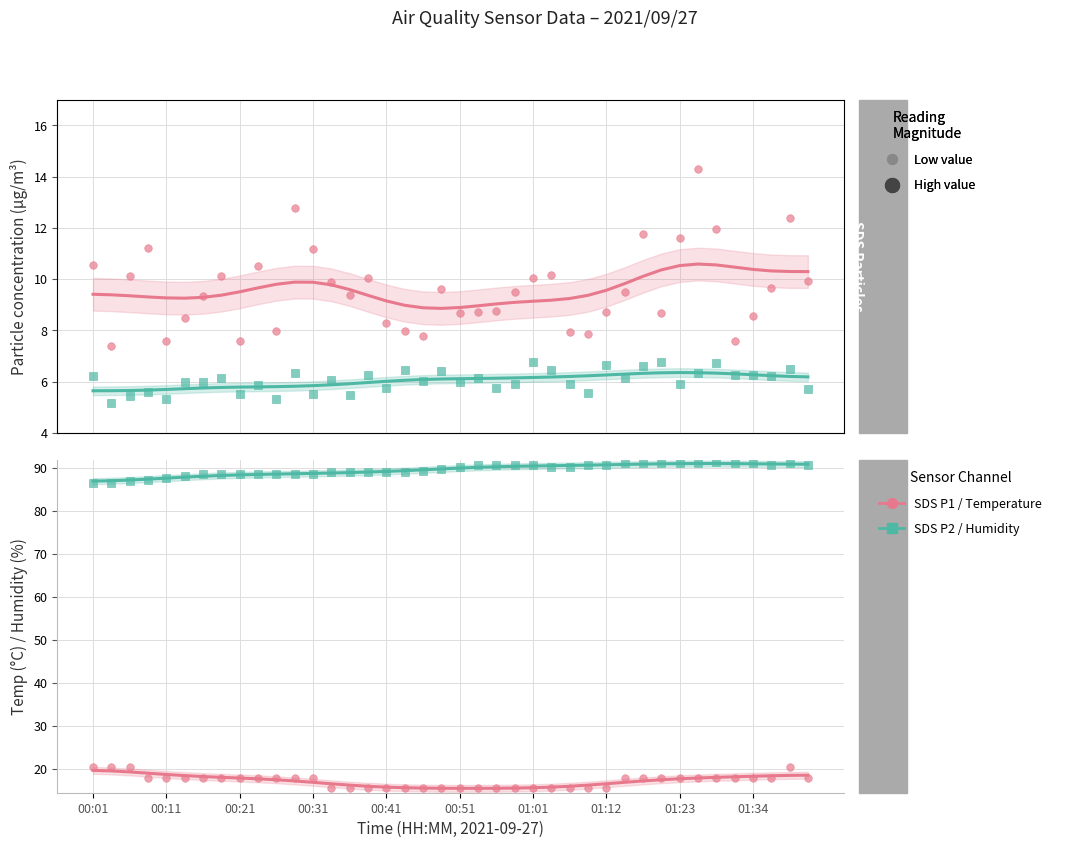

Is the value of SDS P1 at 32 greater than the value of Humidity at 22?

No